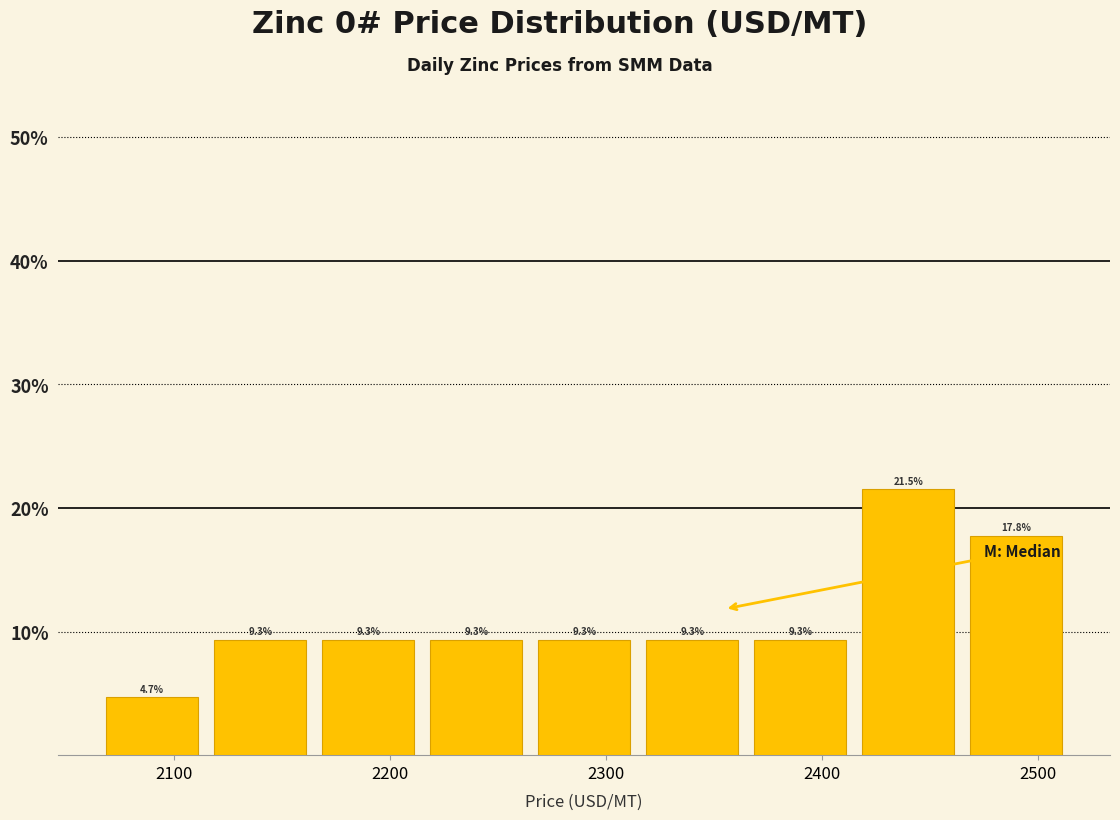

Reading left to right, transcribe this chart: for each bar, give the range it covers on the x-axis and its height. The bar edges are not printed on the chart, so give them approximately, as read against the axis.

2065 to 2115: 4.7
2115 to 2165: 9.3
2165 to 2215: 9.3
2215 to 2265: 9.3
2265 to 2315: 9.3
2315 to 2365: 9.3
2365 to 2415: 9.3
2415 to 2465: 21.5
2465 to 2515: 17.8